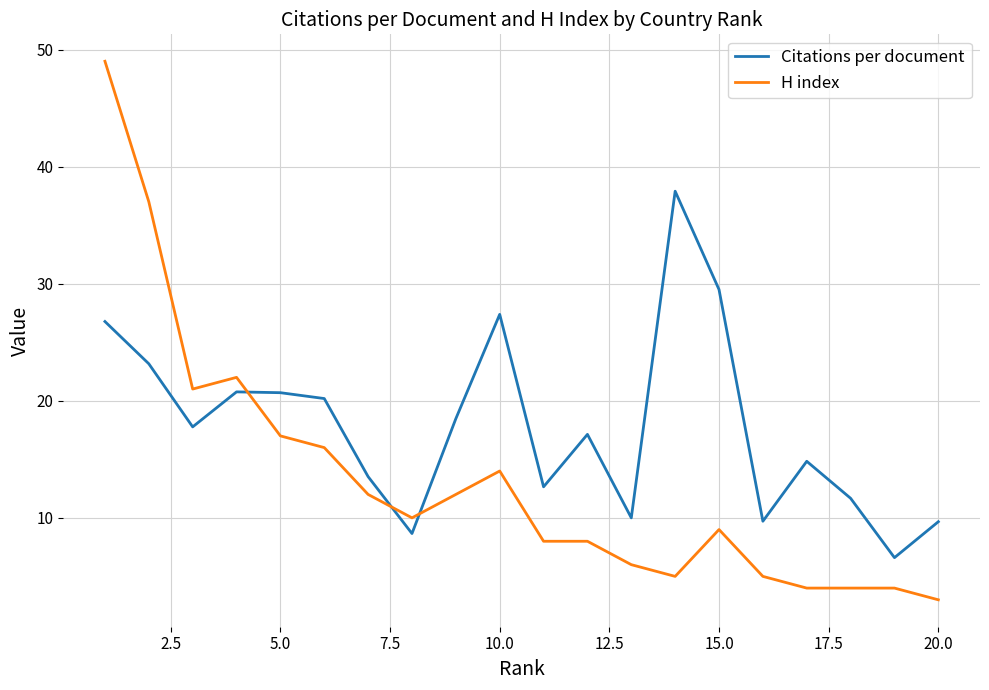

What is the minimum value for H index?

3.0